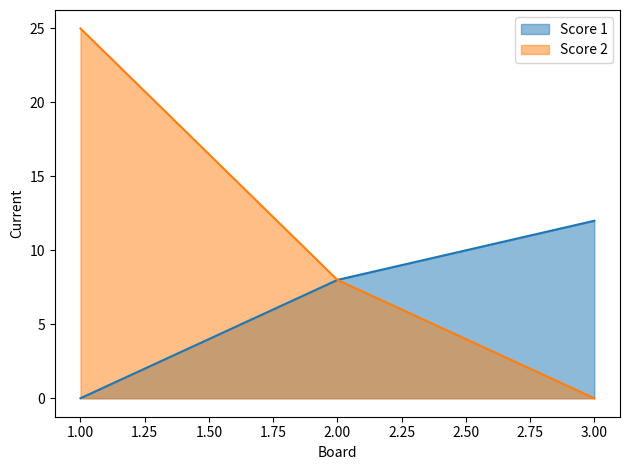

What is the highest value of the Score 2 series?

25